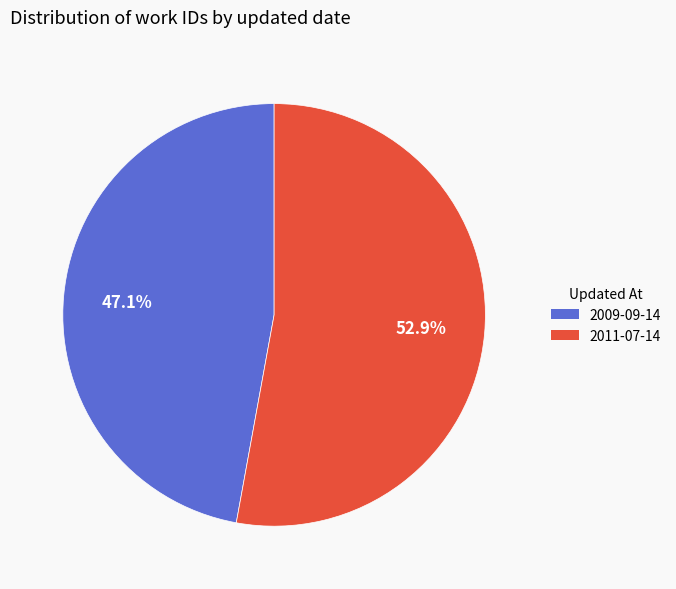

Is it true that 2011-07-14 is 66% of the pie?

False